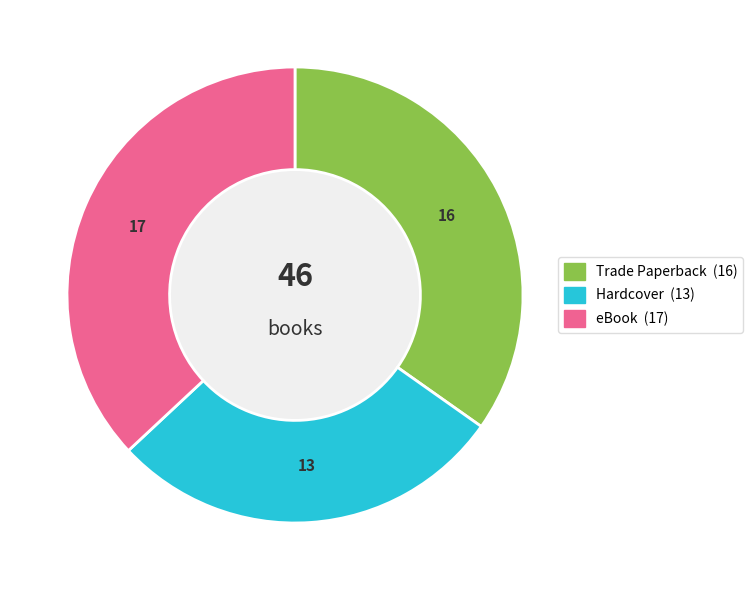

The Trade Paperback slice represents 24% of the pie. True or false?

False